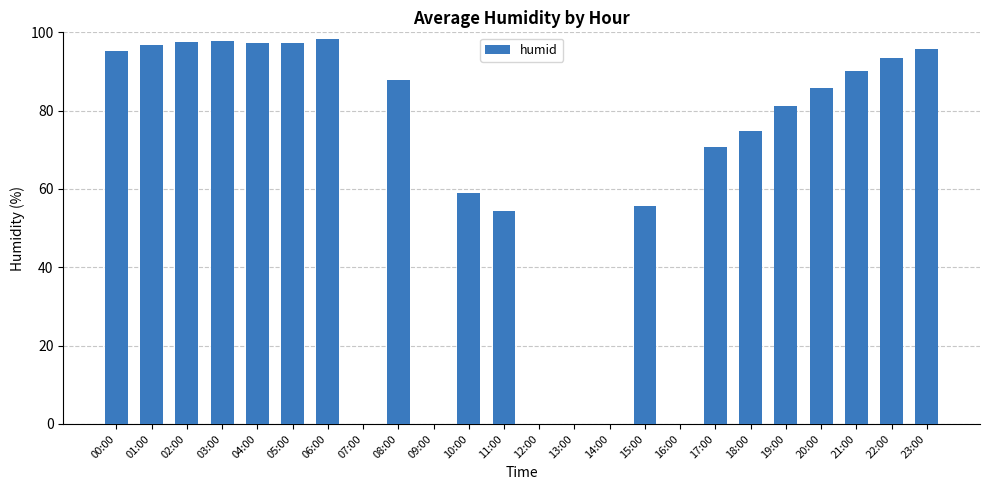

Which has a higher value, 21:00 or 12:00?

21:00